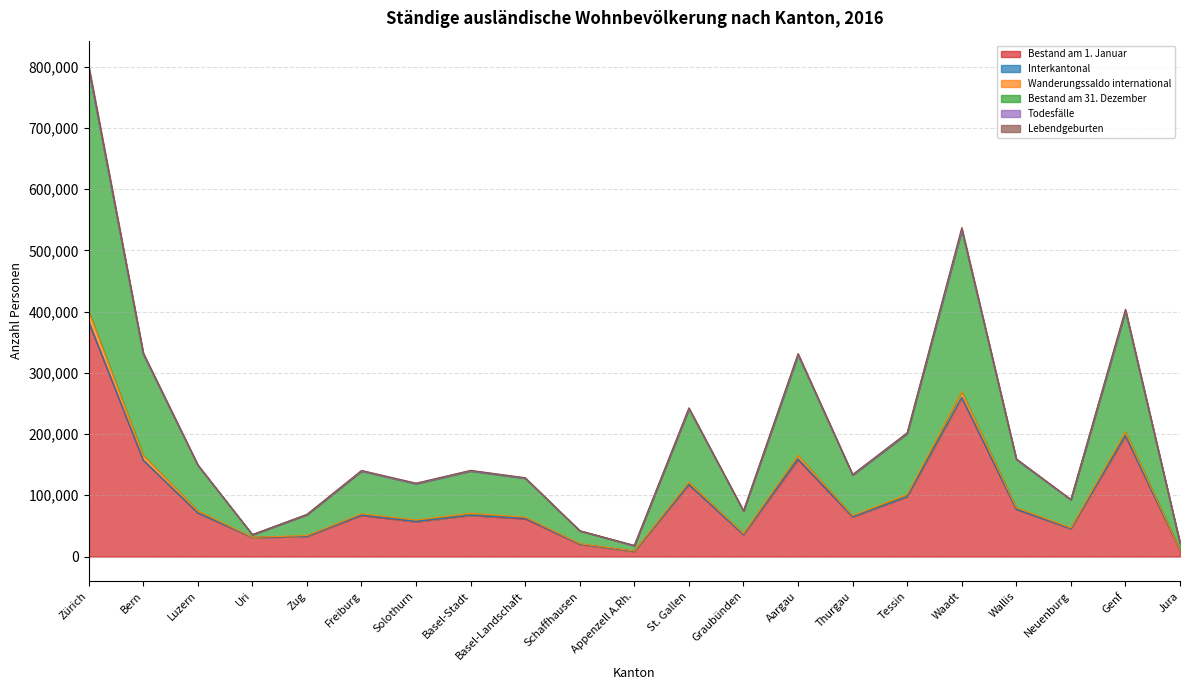

What is the value of the Bestand am 1. Januar point at the 20th from the left?

197215